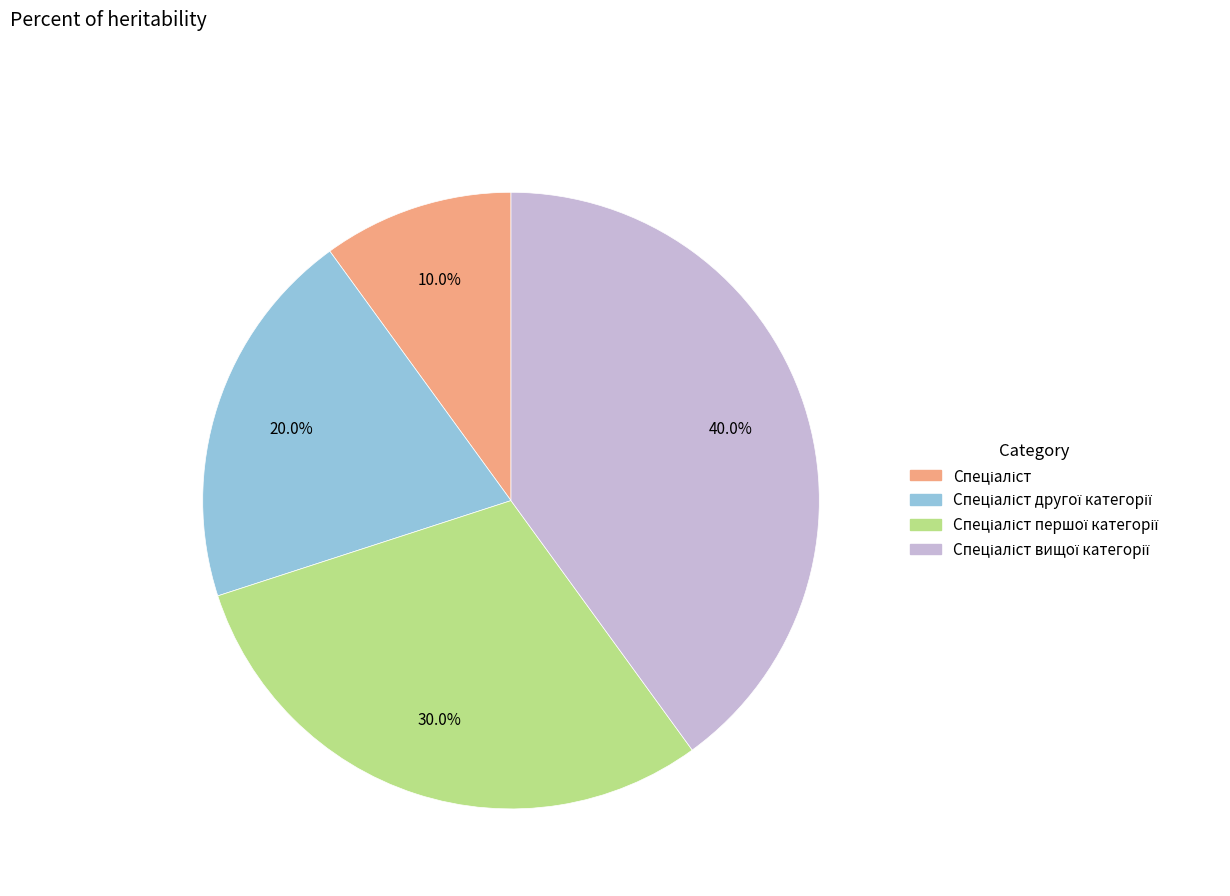

Does any single category account for the majority?

No